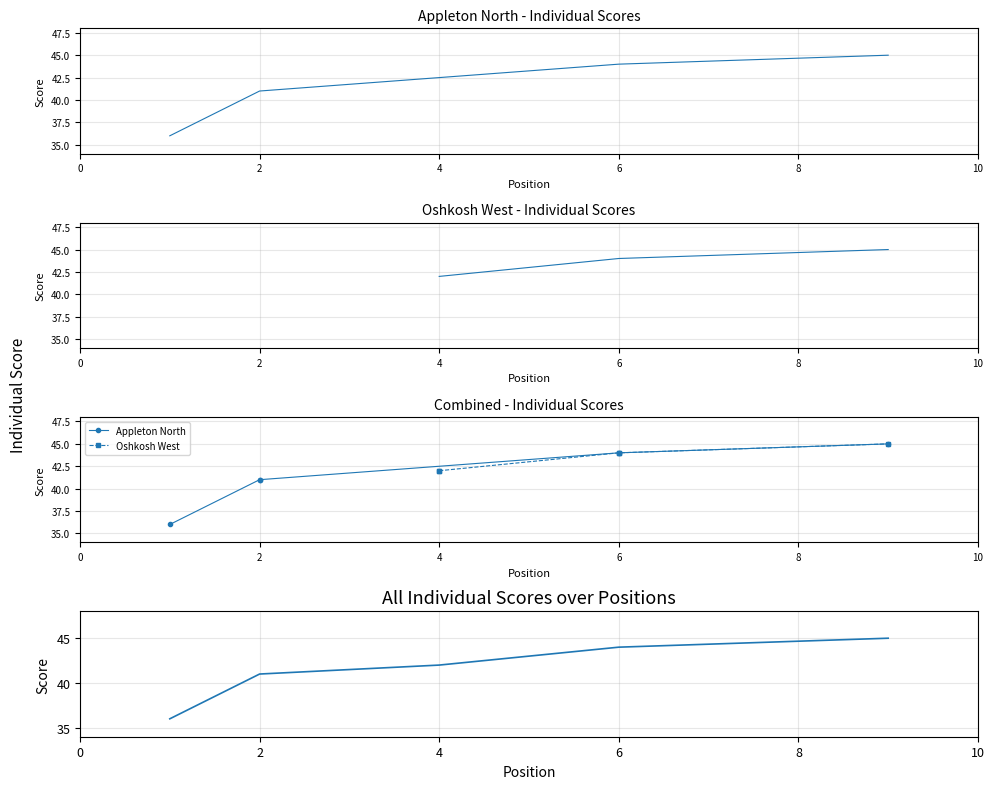

Does the chart display data point markers on the line(s)?

No